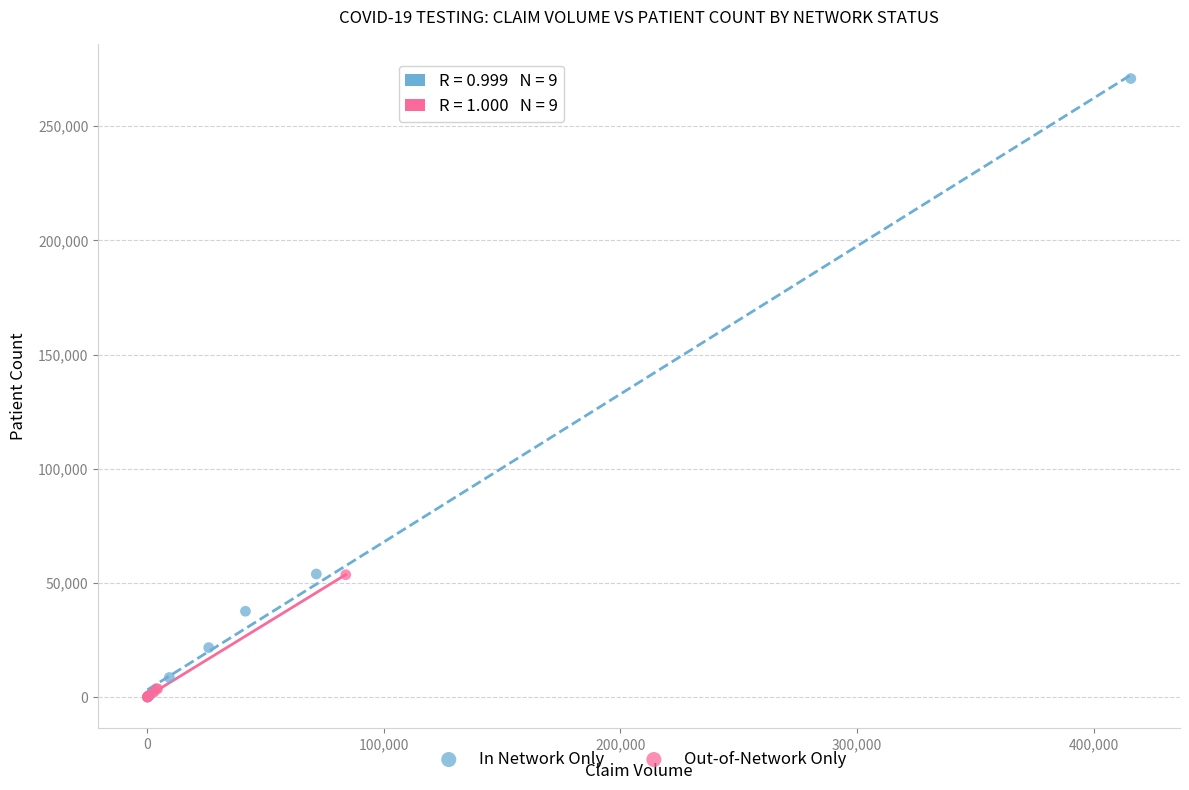

Which series has the widest spread of Y values?

In Network Only